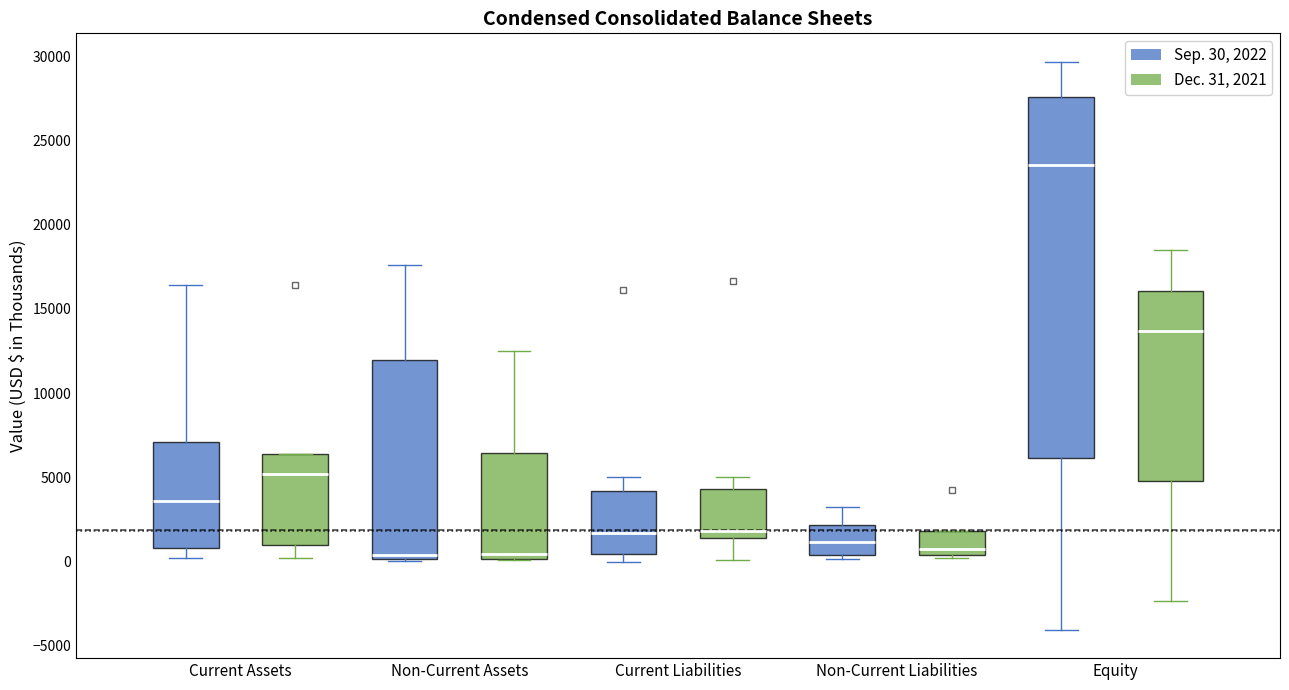

Which box is the tallest, from its lower edge to its upper edge?

Equity (Sep. 30, 2022)